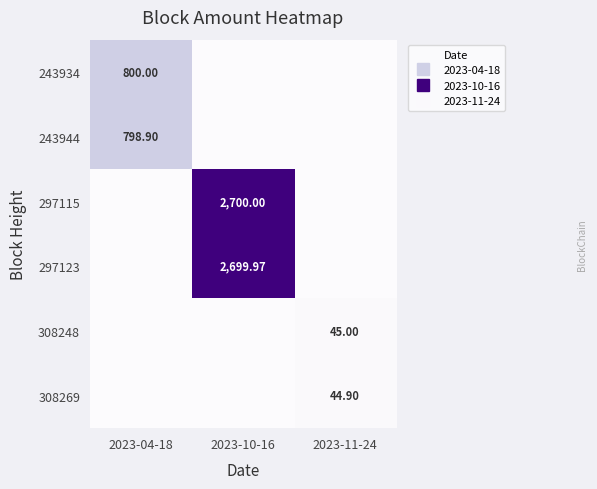

At which category is the sum across all series the highest?

2023-10-16